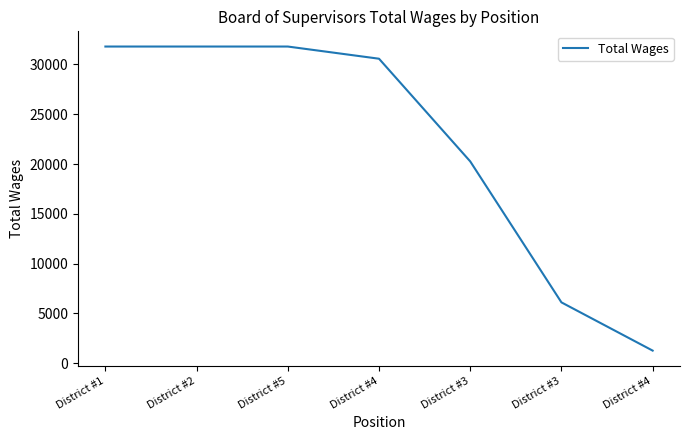

How many lines are shown in the chart?

1